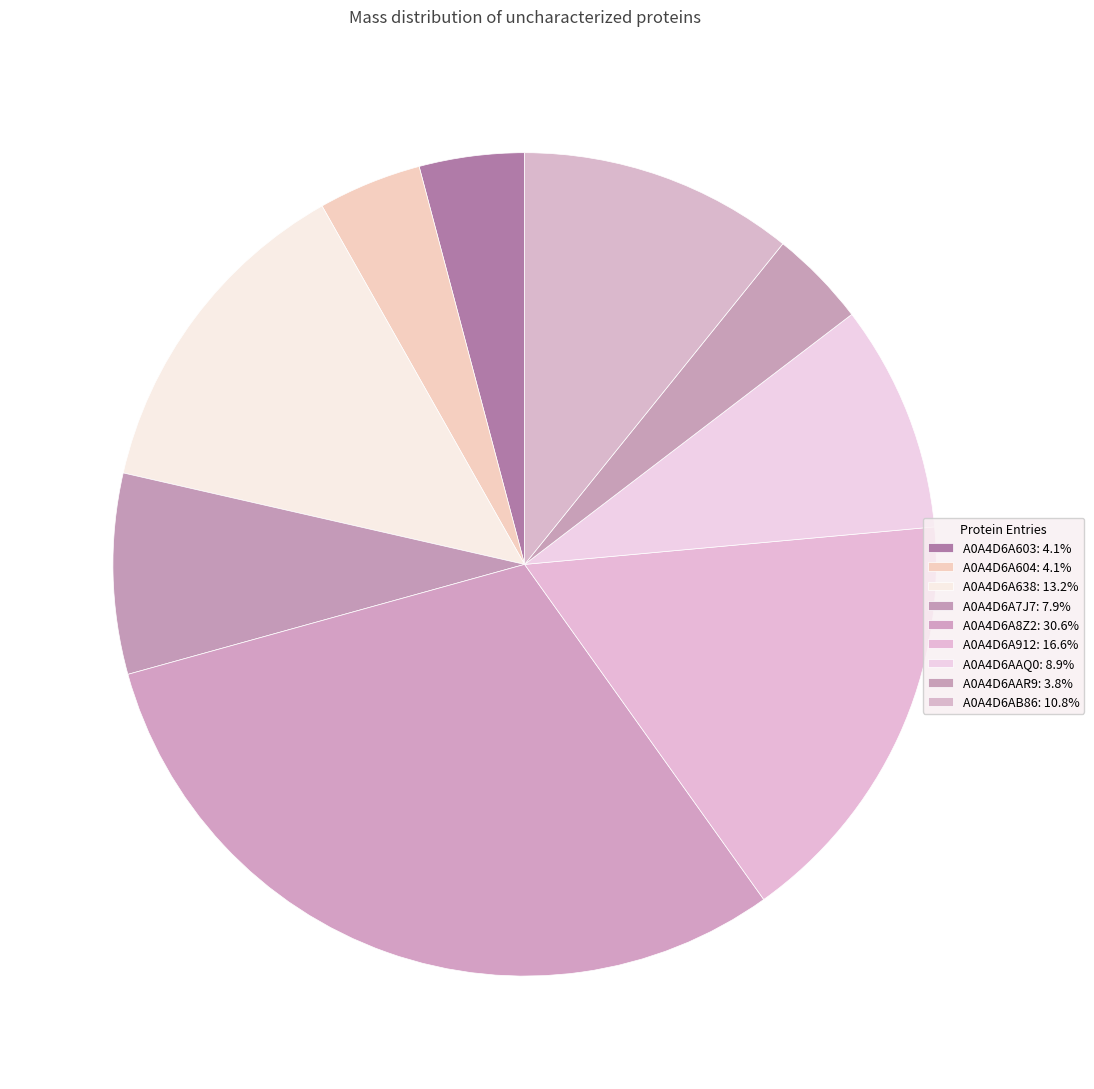

Count the number of slices in the pie.

9